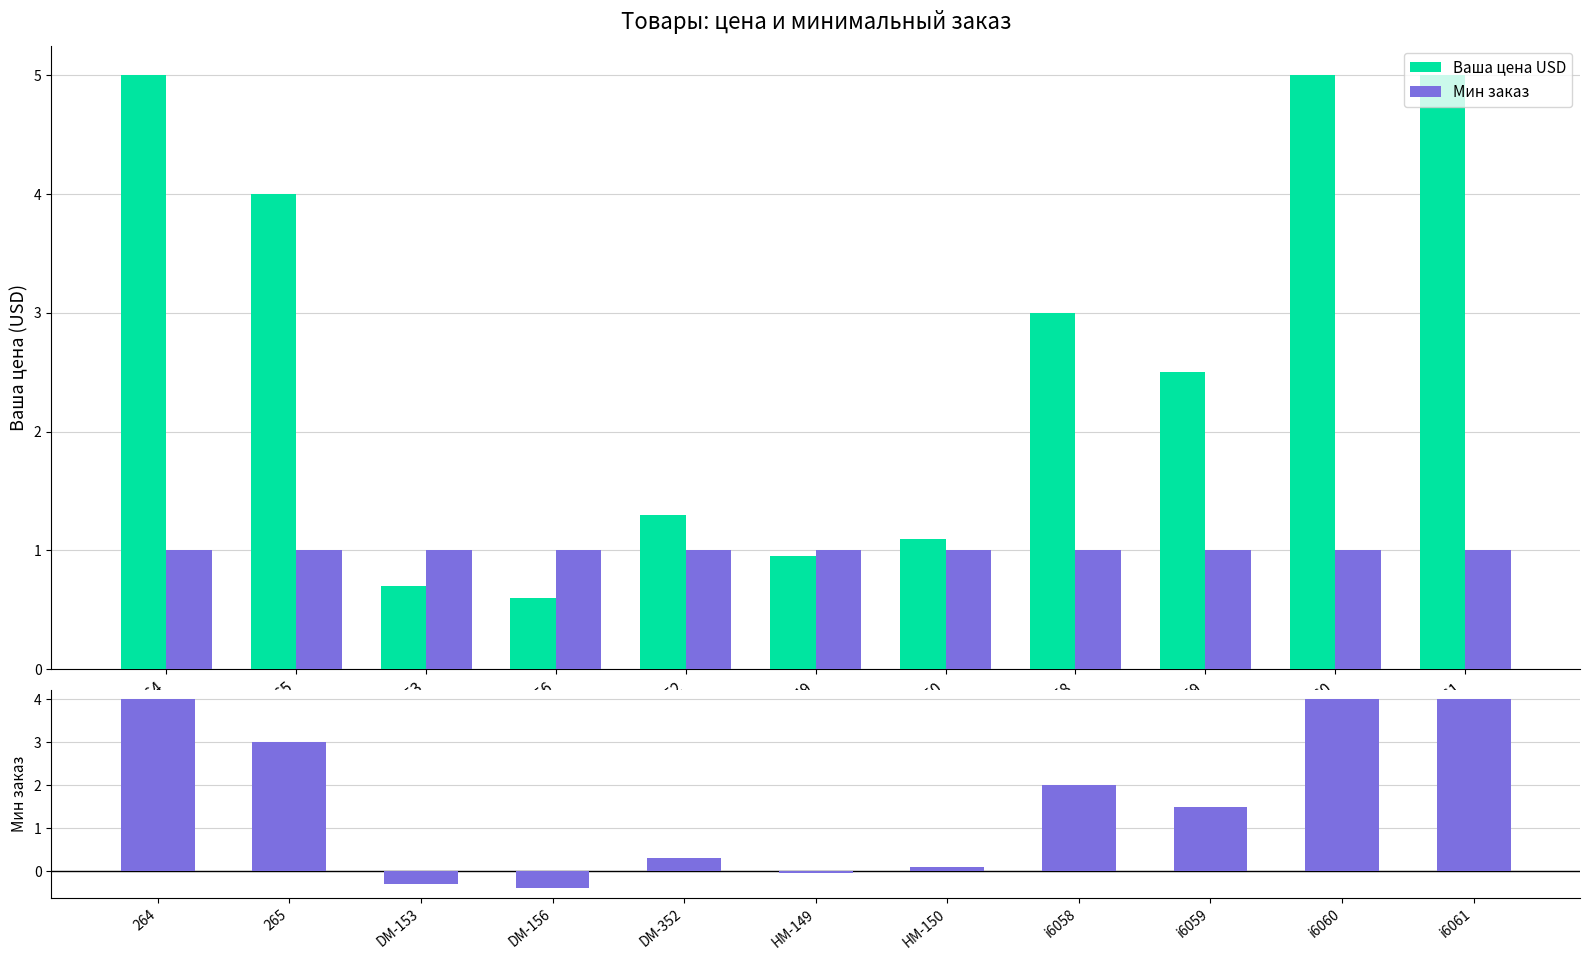

What is the sum of all Ваша цена USD values?

29.1